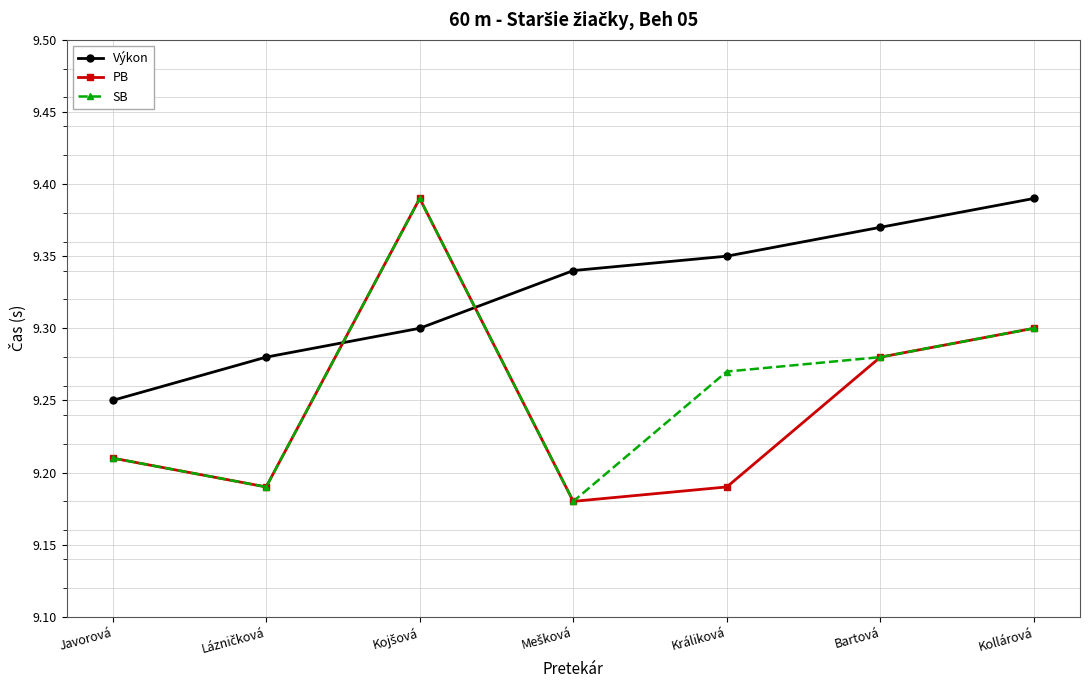

How many Výkon values are between 9 and 10?

7